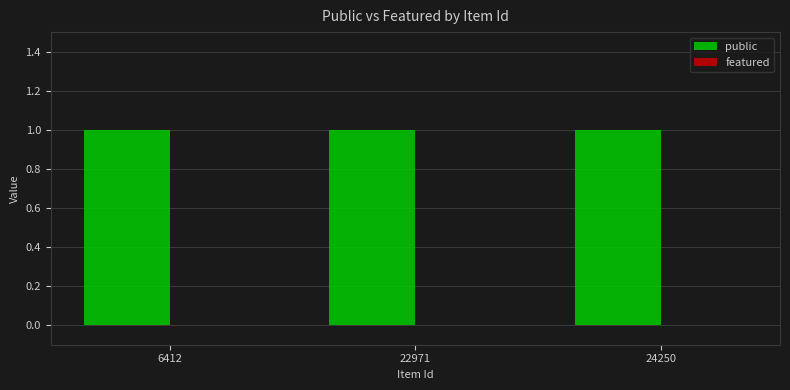

At which label is featured closest to 0?

6412